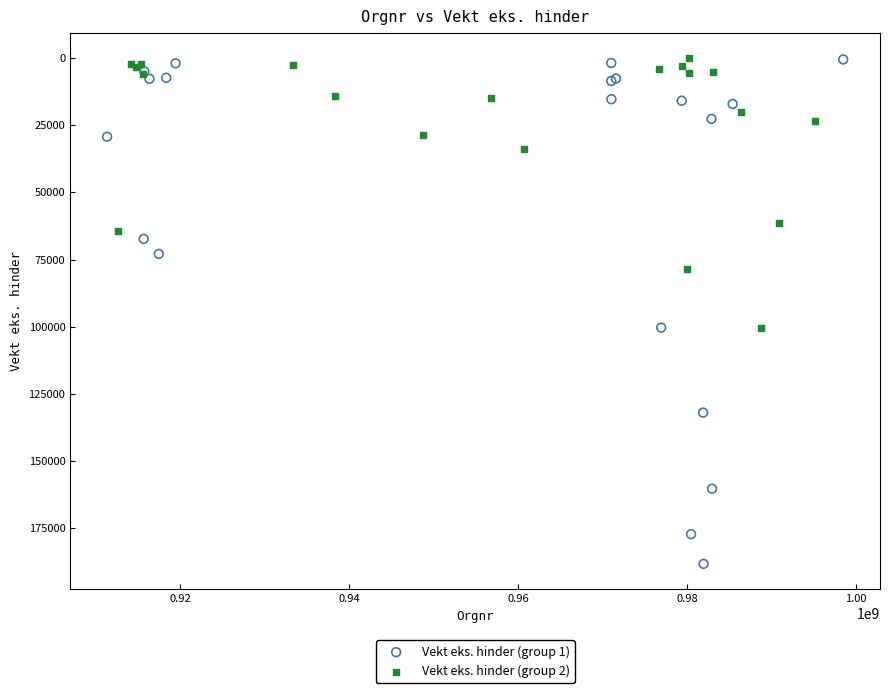

Which series contains the highest Y value?

Vekt eks. hinder (group 1)